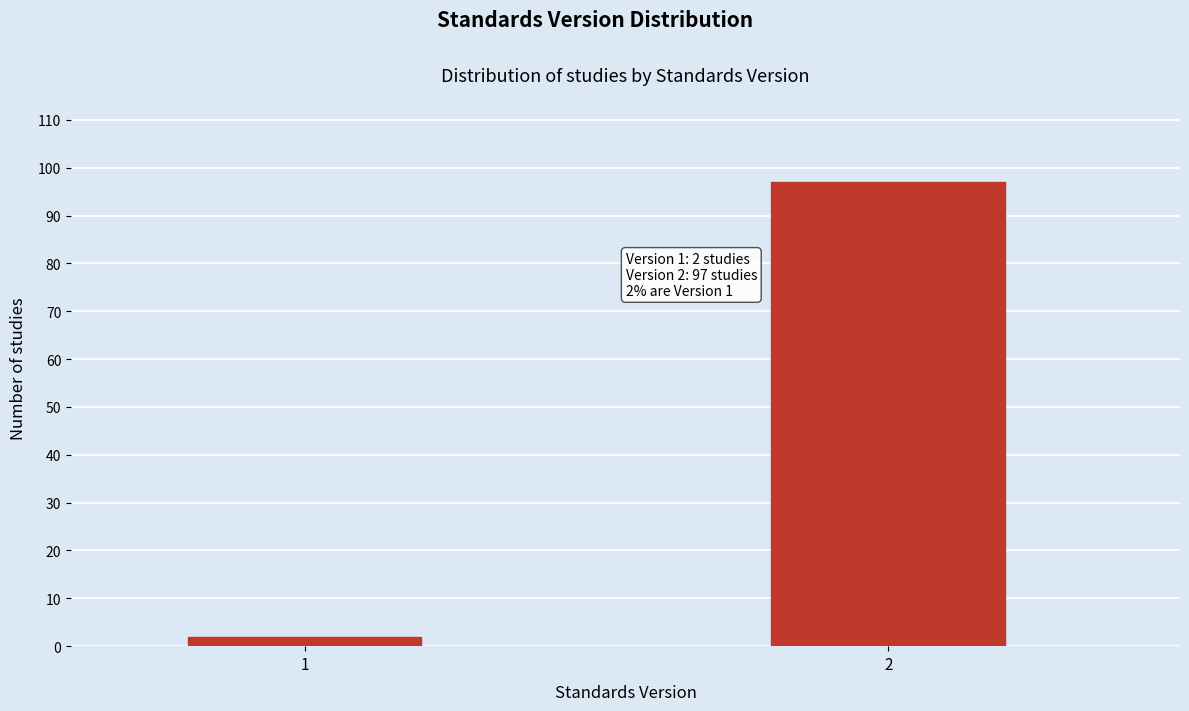

Reading left to right, transcribe all the data shown in this chart.

2	97